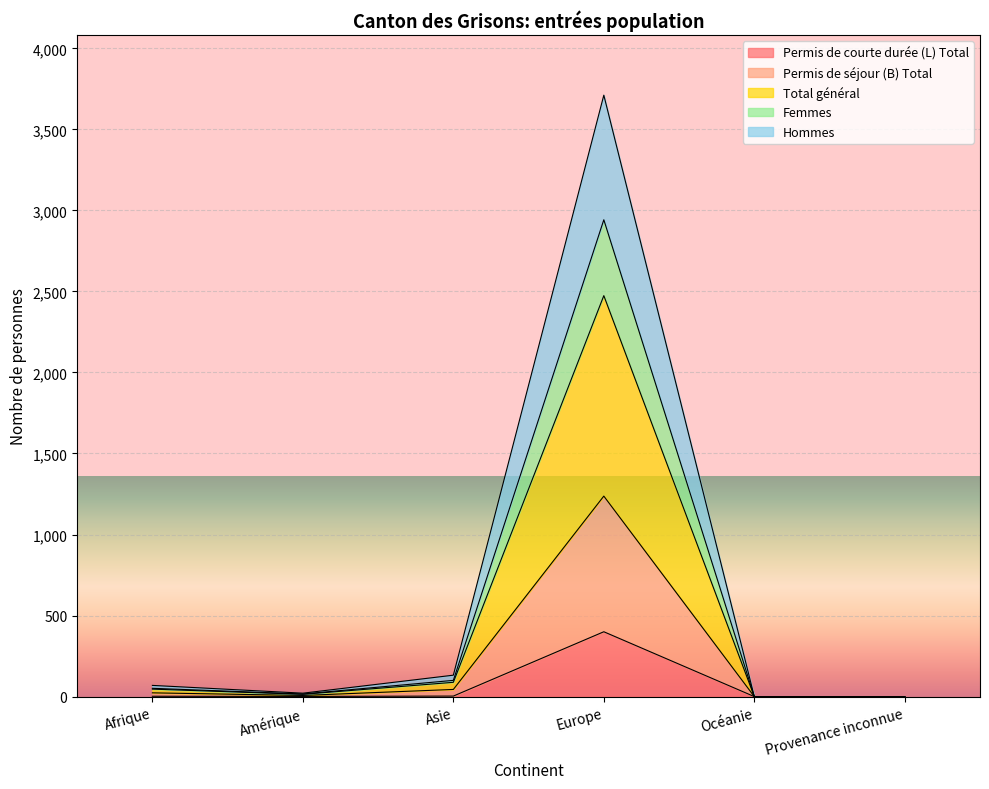

Which series changed the most between Océanie and Provenance inconnue?

Permis de séjour (B) Total